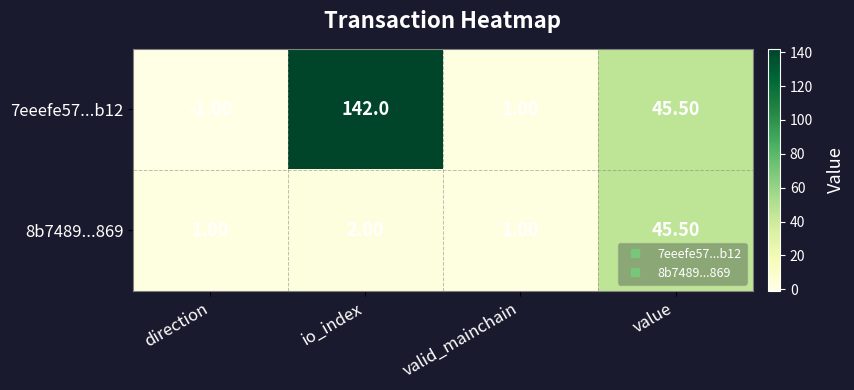

How many data points does each series have?

4